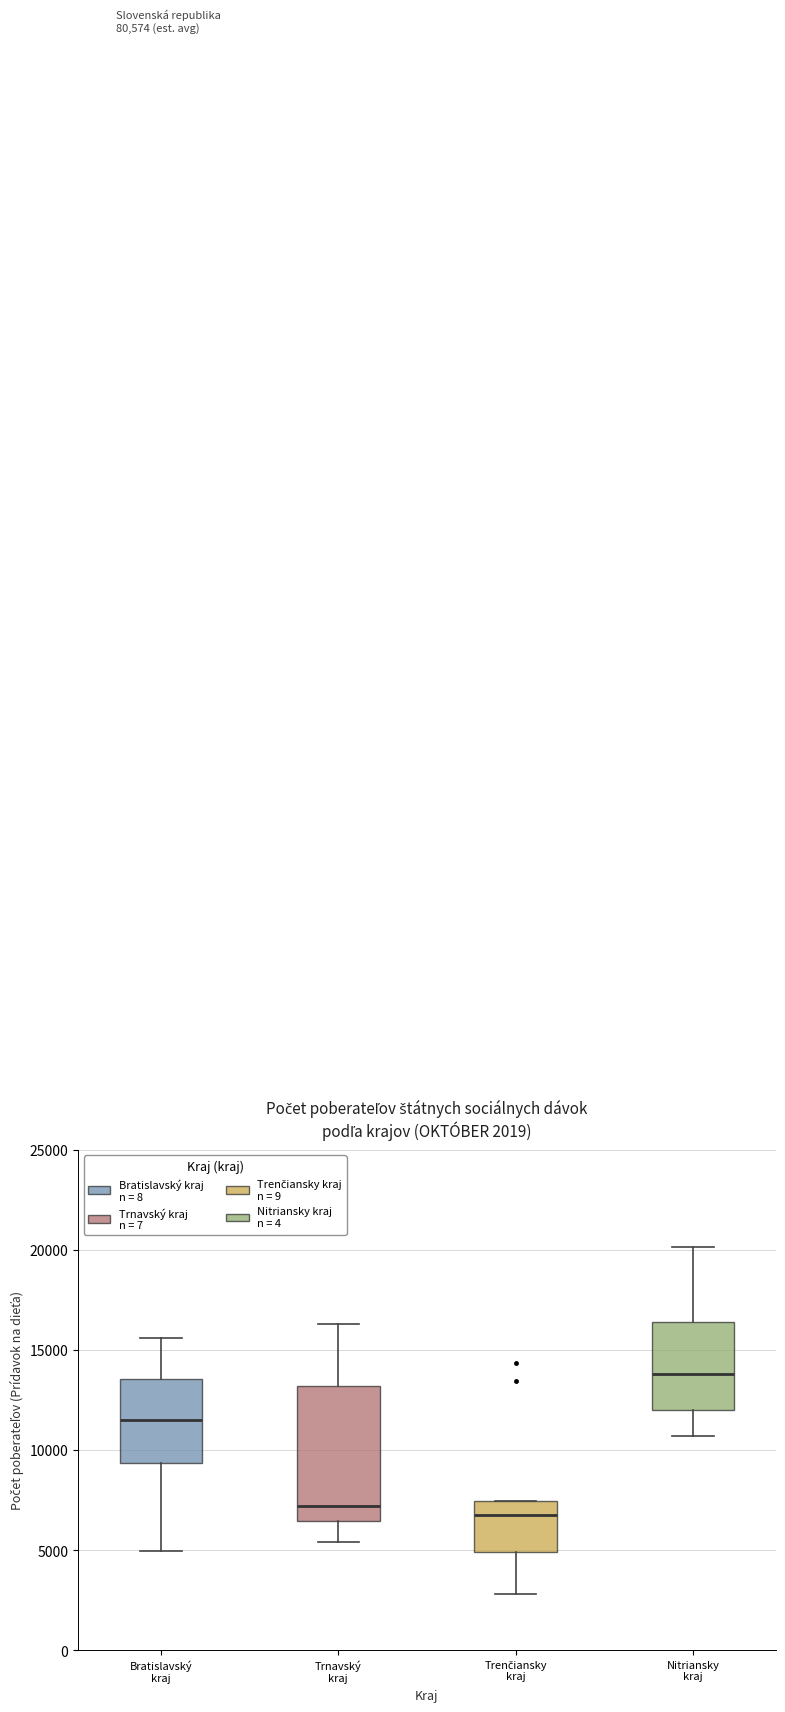

Which box has the highest median line?

Nitriansky kraj